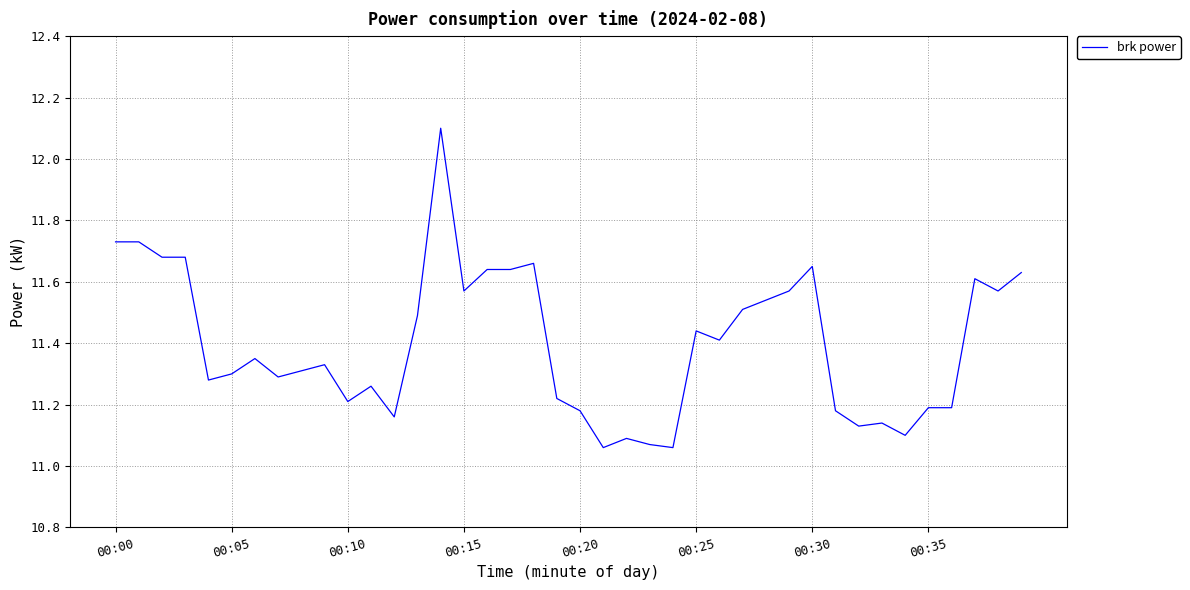

What is the maximum value shown in the chart?

12.1